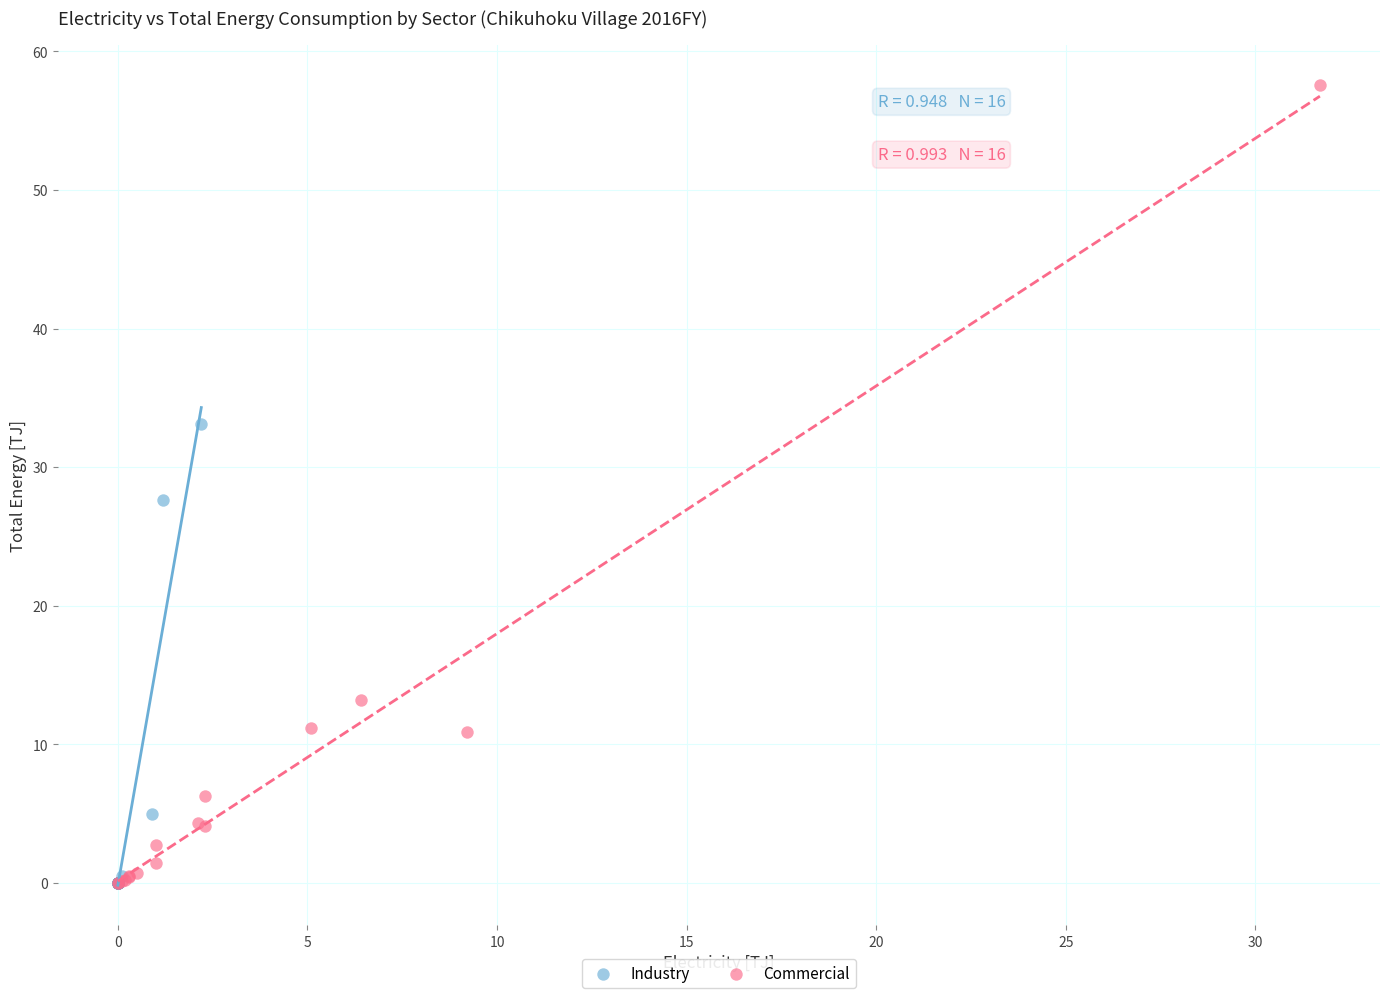

Which series has the widest spread of Y values?

Commercial